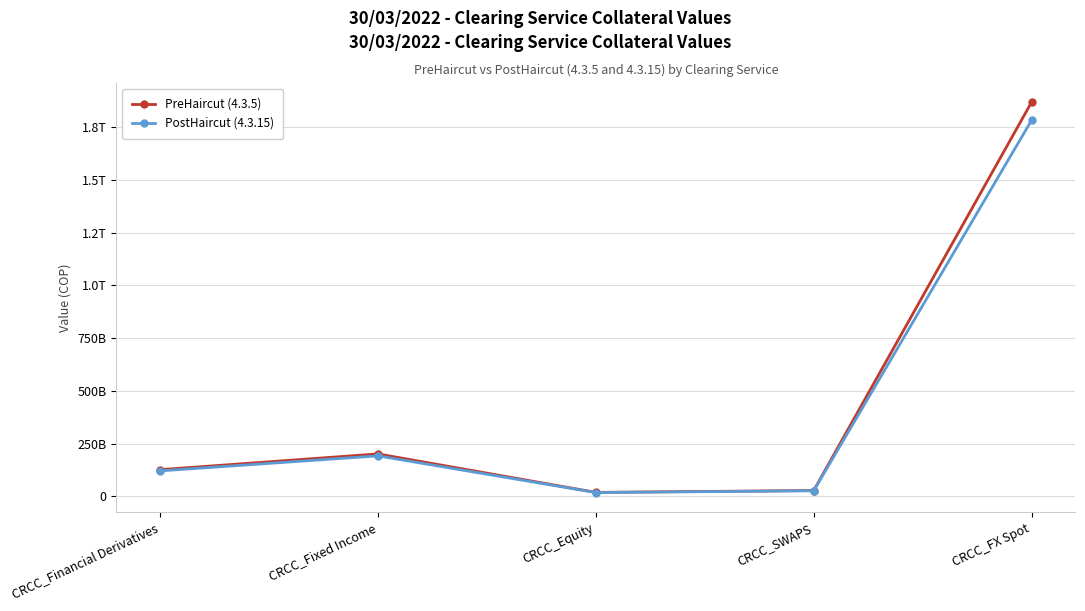

Which series has the largest total across all categories?

PreHaircut (4.3.5)